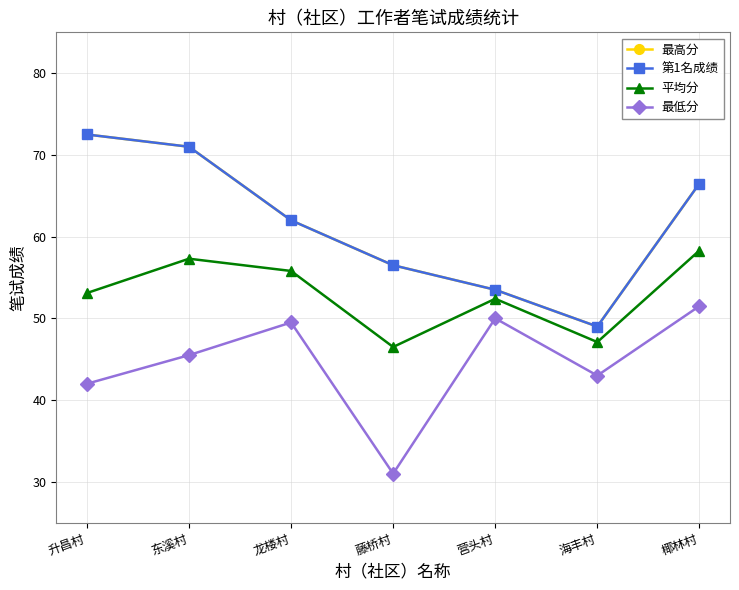

Is this an area chart (filled region under the line)?

No